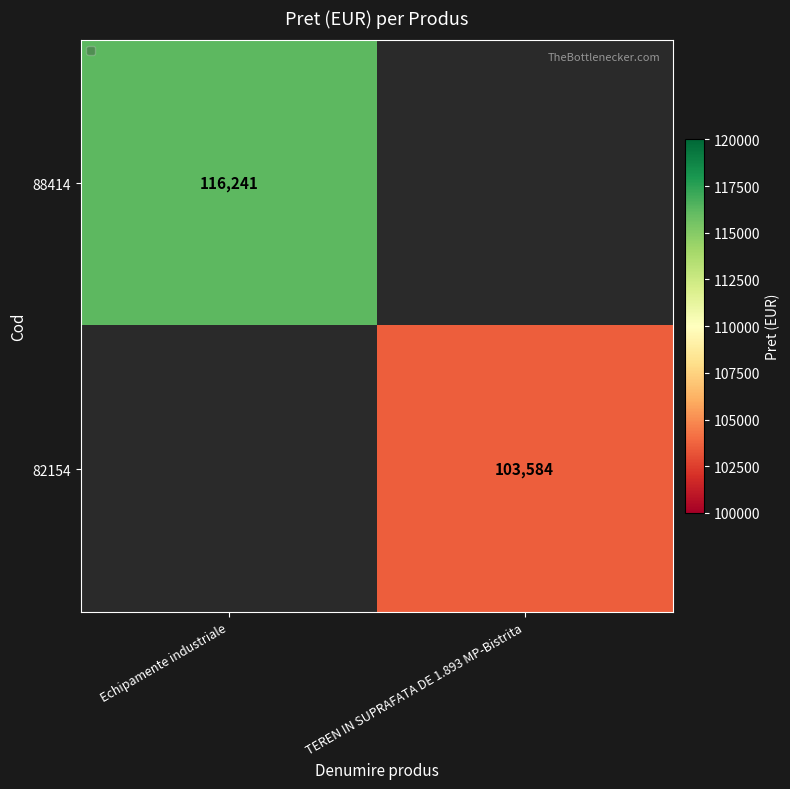

How many categories are shown in the chart?

2